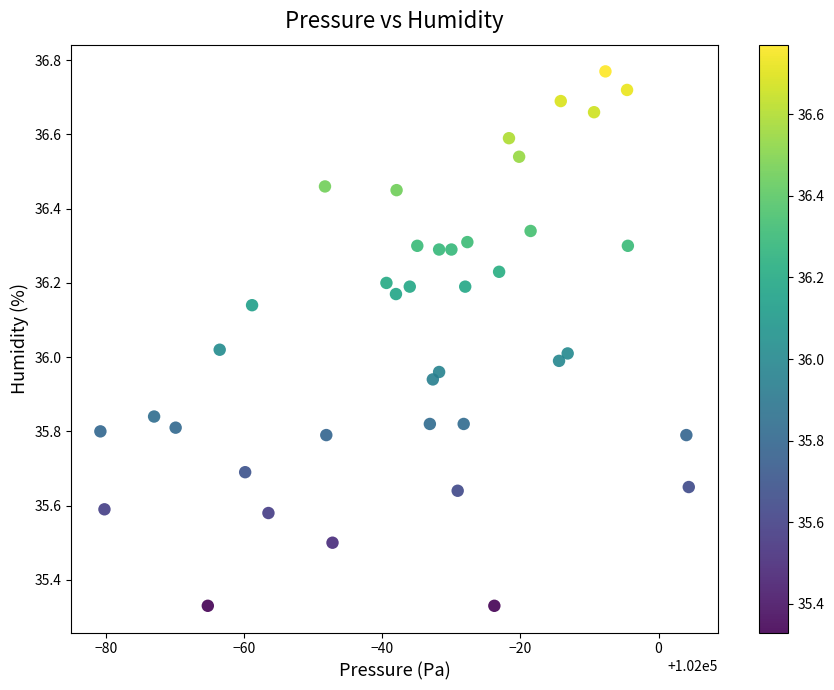

What is the range of Y values (max minus min)?

1.4